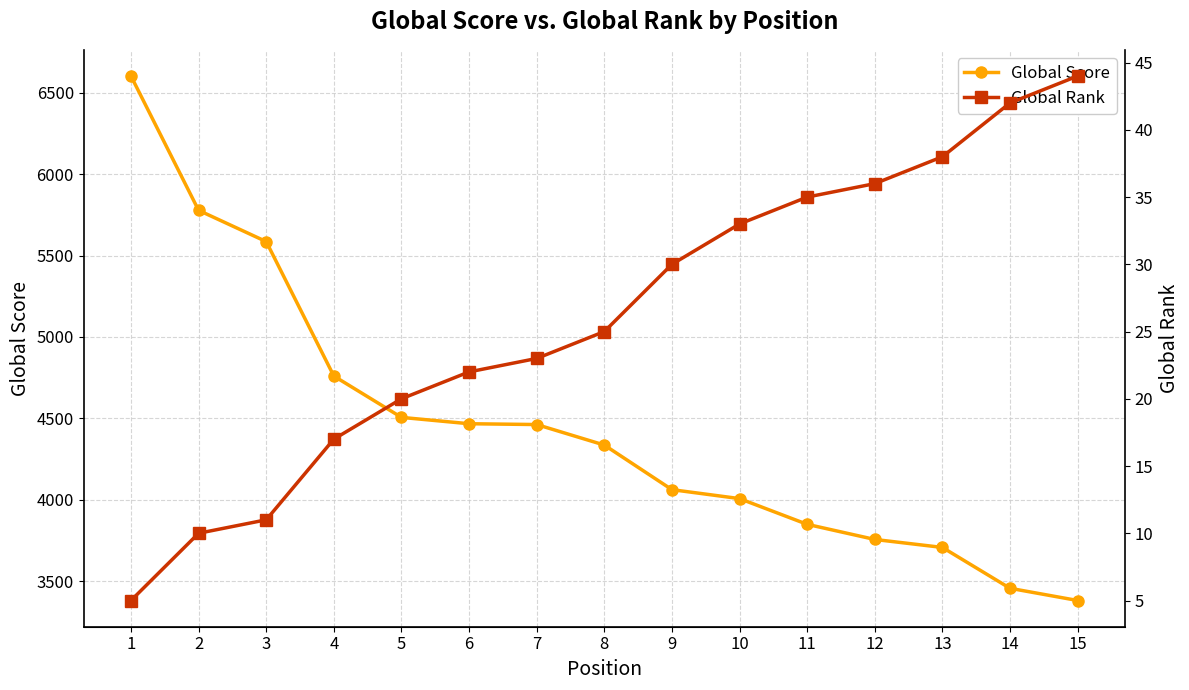

What is the lowest value of the Global Score series?

3381